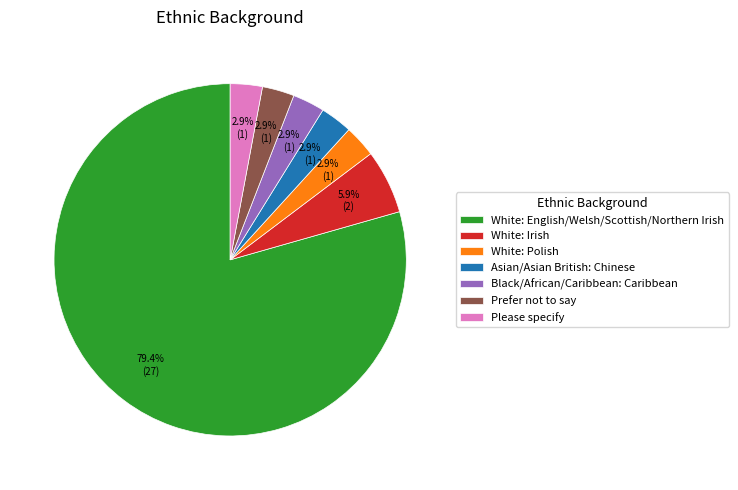

How many segments does this pie chart have?

7